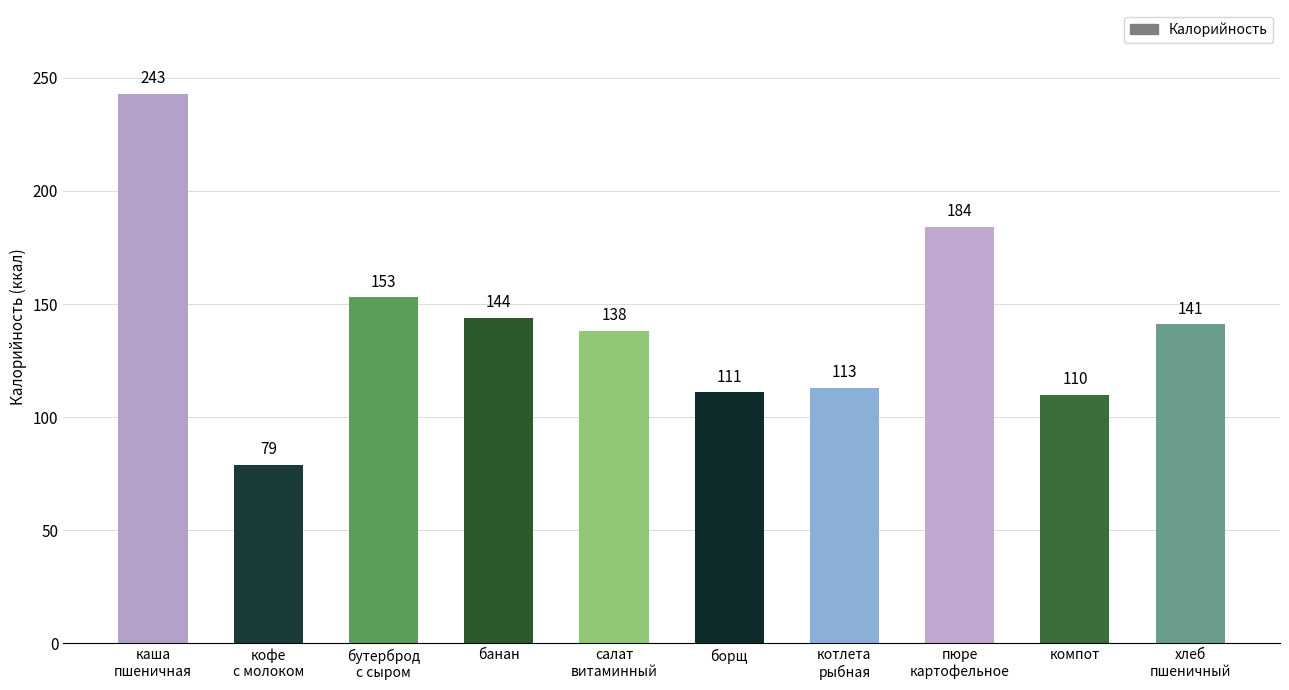

What position from the right is кофе
с молоком?

9